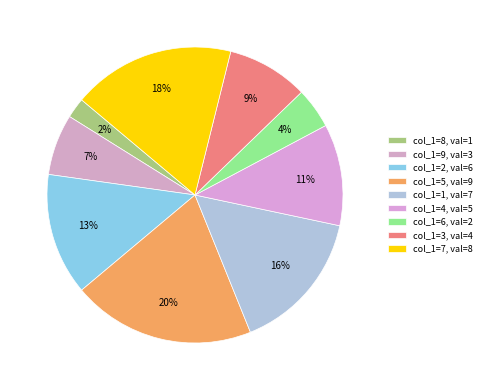

Count the number of slices in the pie.

9